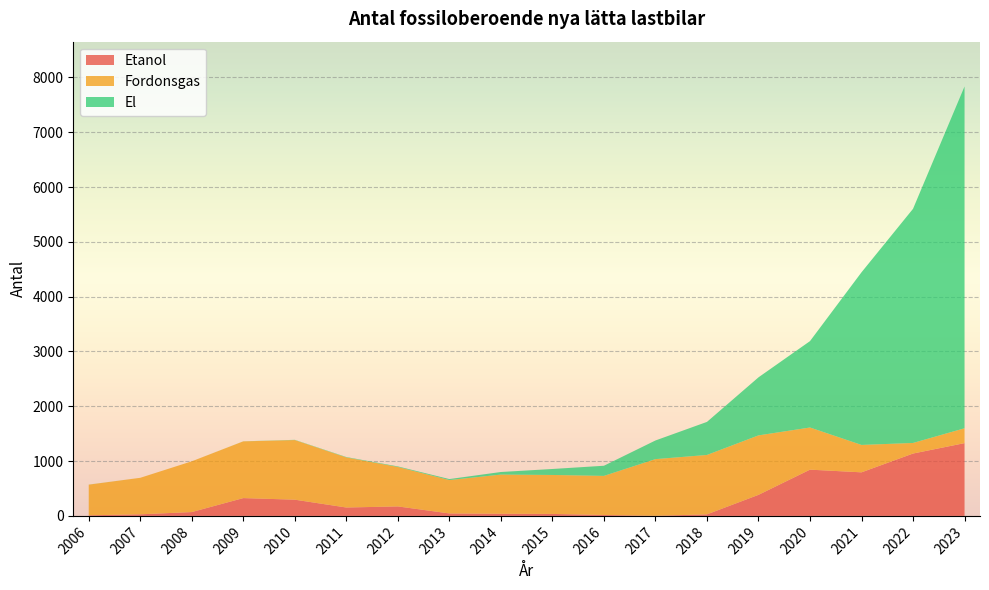

Reading left to right, extract all data points from this chart.

Etanol: 11	29	70	325	296	153	173	45	39	36	17	2	28	384	844	795	1138	1328
Fordonsgas: 559	666	926	1035	1088	914	720	609	715	711	713	1034	1084	1085	769	500	193	271
El: 1	0	0	1	4	7	10	18	47	109	185	340	603	1059	1576	3150	4272	6237